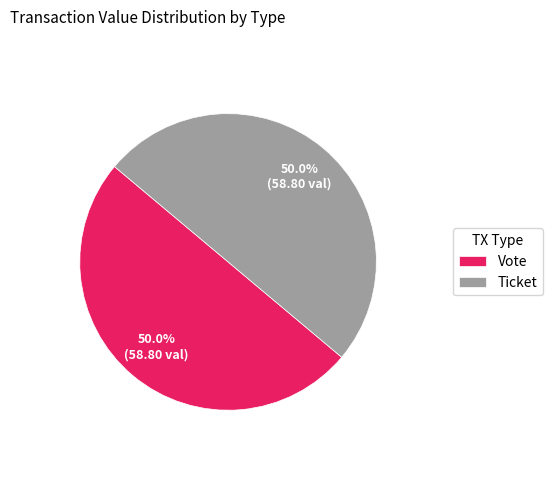

Is the sum of Vote and Ticket greater than half?

Yes